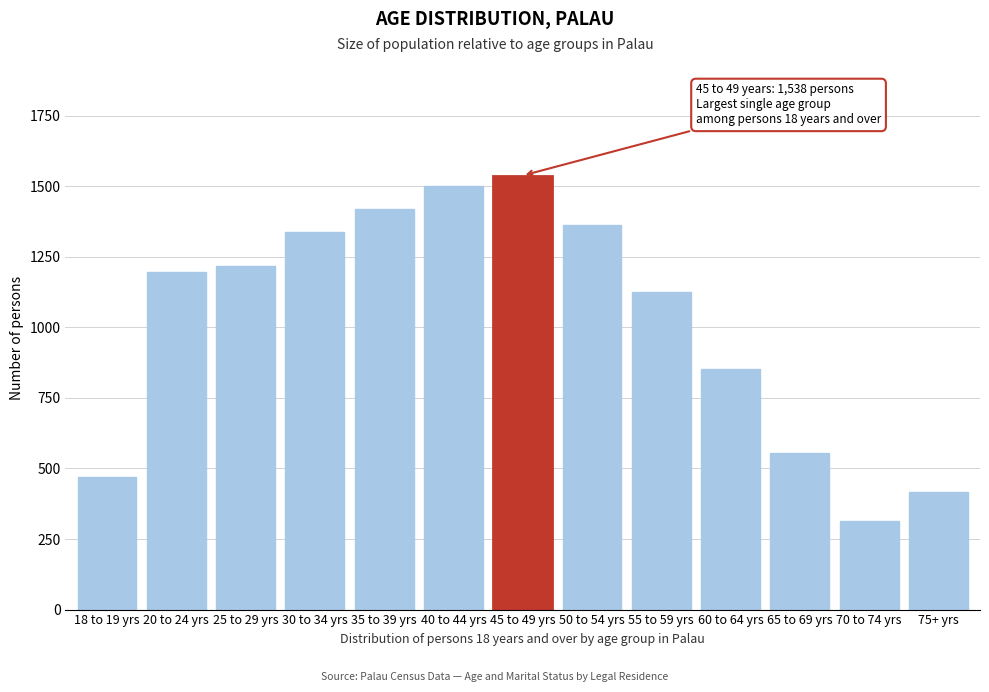

Reading left to right, list all the values displayed in this chart.

470	1195	1217	1338	1420	1501	1538	1363	1126	851	554	314	415